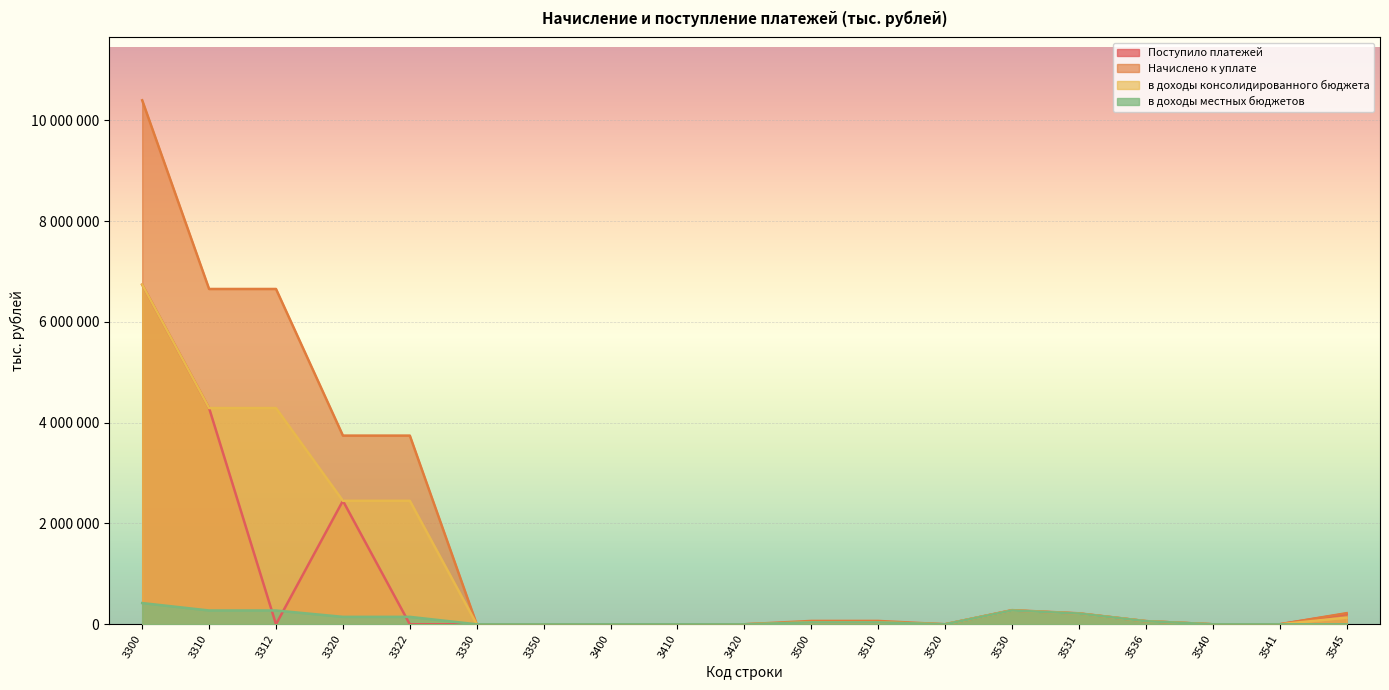

Reading left to right, list all the values displayed in this chart.

Поступило платежей: 3300=6739919	3310=4289957	3312=0	3320=2449958	3322=0	3330=0	3350=4	3400=598	3410=598	3420=0	3500=38074	3510=38074	3520=0	3530=274269	3531=212750	3536=61519	3540=50	3541=0	3545=210564
Начислено к уплате: 3300=10396512	3310=6652775	3312=6652775	3320=3743737	3322=3743737	3330=0	3350=0	3400=0	3410=0	3420=0	3500=66500	3510=66500	3520=0	3530=280975	3531=217736	3536=63239	3540=0	3541=0	3545=220196
в доходы консолидированного бюджета: 3300=6739919	3310=4289957	3312=4289957	3320=2449958	3322=2449958	3330=0	3350=4	3400=598	3410=598	3420=0	3500=38074	3510=38074	3520=0	3530=274269	3531=212750	3536=61519	3540=50	3541=0	3545=132655
в доходы местных бюджетов: 3300=421177	3310=273690	3312=273690	3320=147487	3322=147487	3330=0	3350=0	3400=598	3410=598	3420=0	3500=38074	3510=38074	3520=0	3530=274269	3531=212750	3536=61519	3540=0	3541=0	3545=0